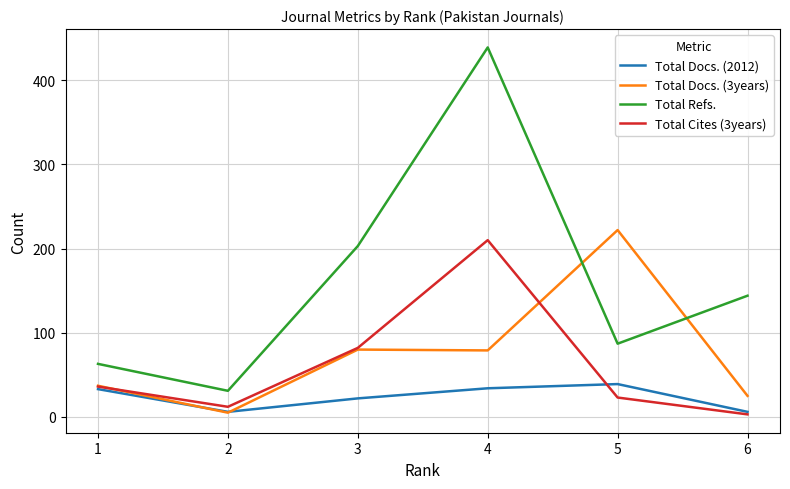

What is the average value of the Total Cites (3years) series?

61